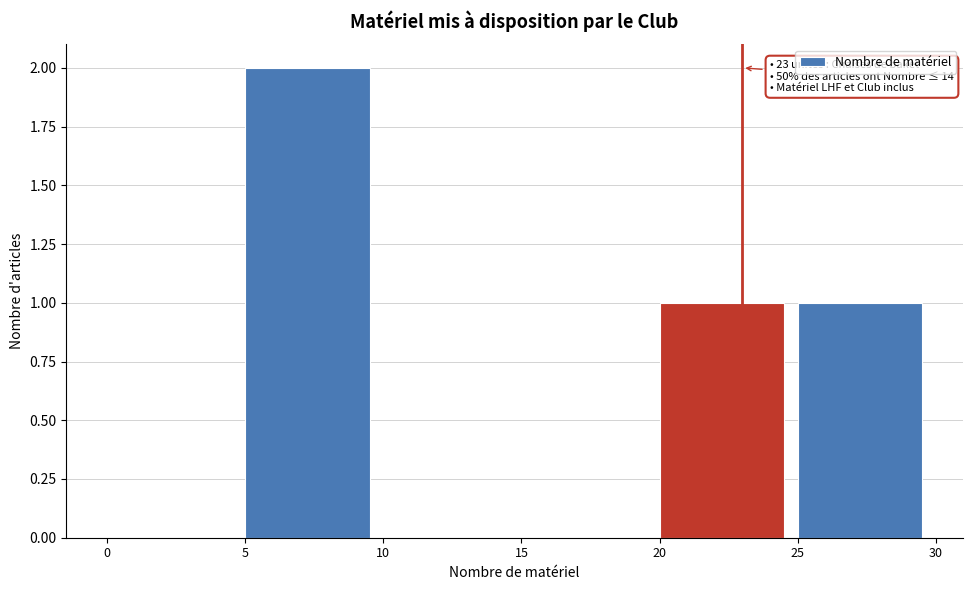

Over which range of the x-axis is the bar tallest?

5 to 10